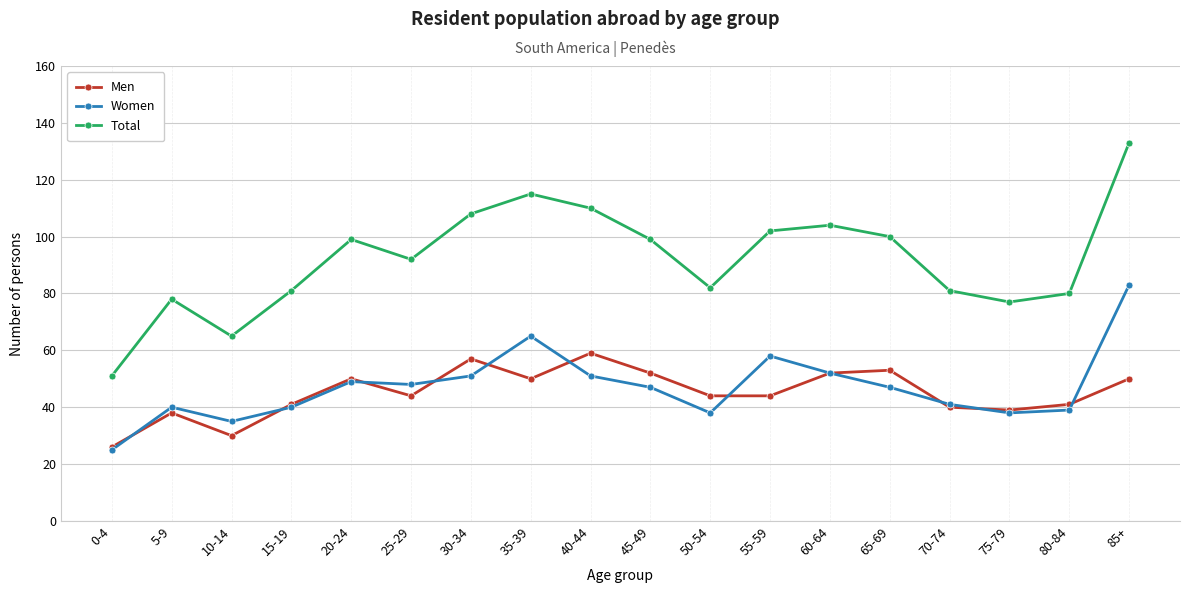

True or false: Total and Men cross at least once.

False